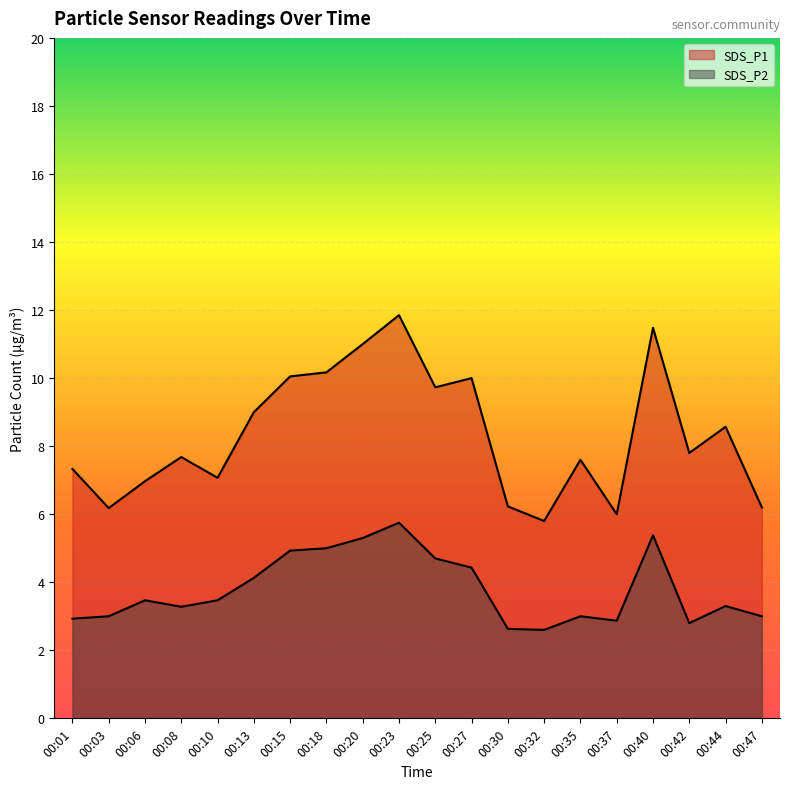

What is the lowest value of the SDS_P2 series?

2.6